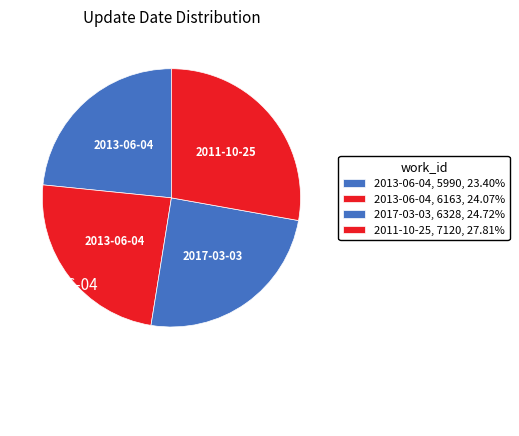

To the nearest percent, what is the difference between the largest and smallest slice percentages?

4%